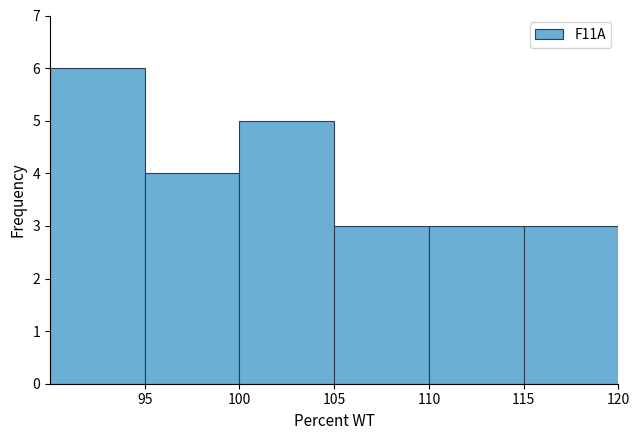

What is the height of the bar covering 105 to 110 on the x-axis? The values are not printed on the chart, so give them approximately, as read against the axis.

3